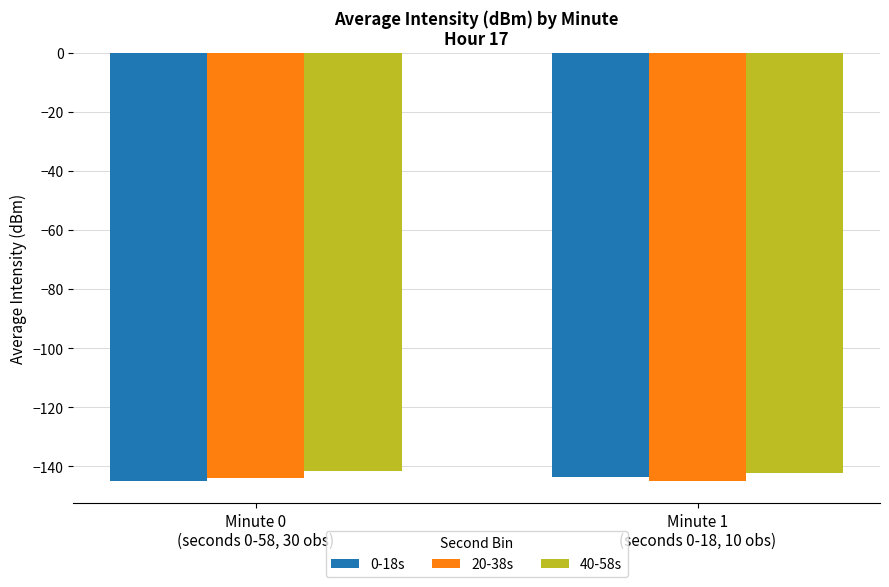

What is the highest value of the 20-38s series?

-144.0